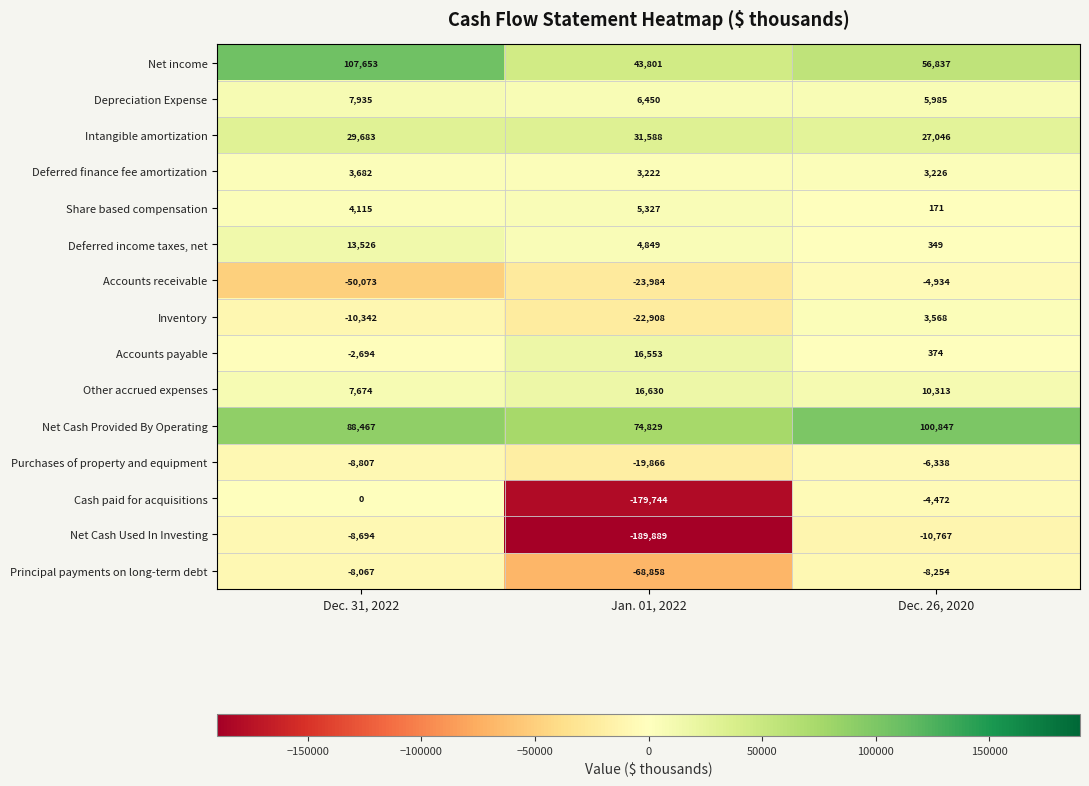

What is the average value of the Deferred income taxes, net series?

6241